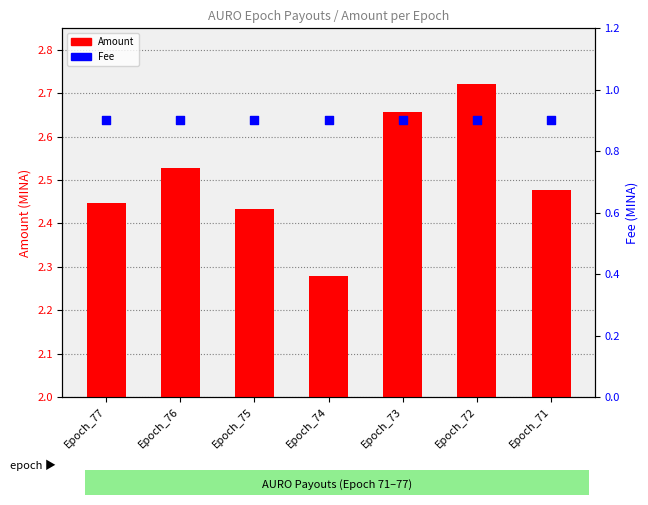

At which category is the sum across all series the highest?

Epoch_72